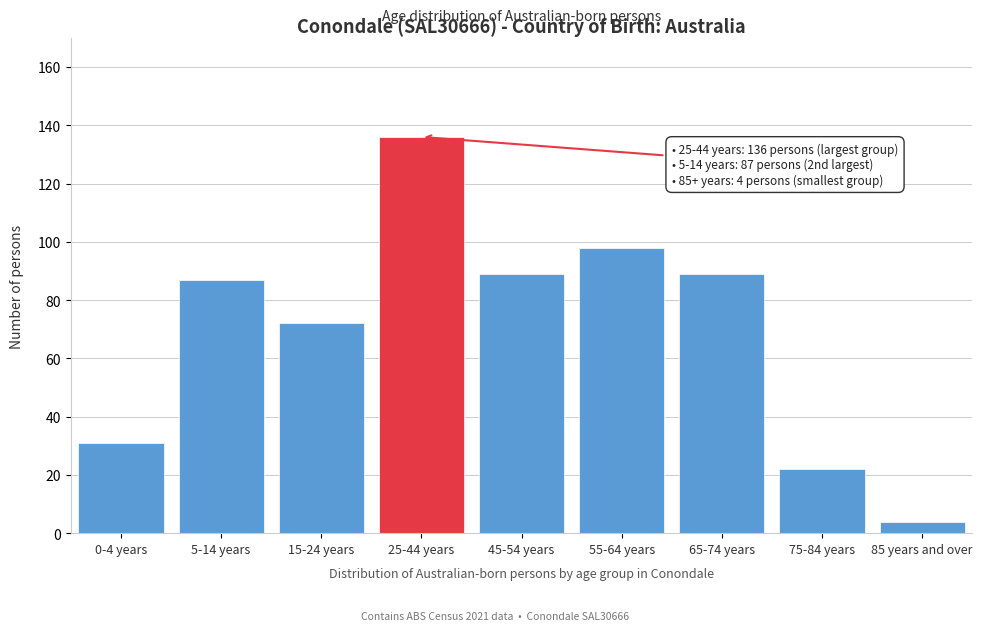

Reading left to right, list all the values displayed in this chart.

31	87	72	136	89	98	89	22	4